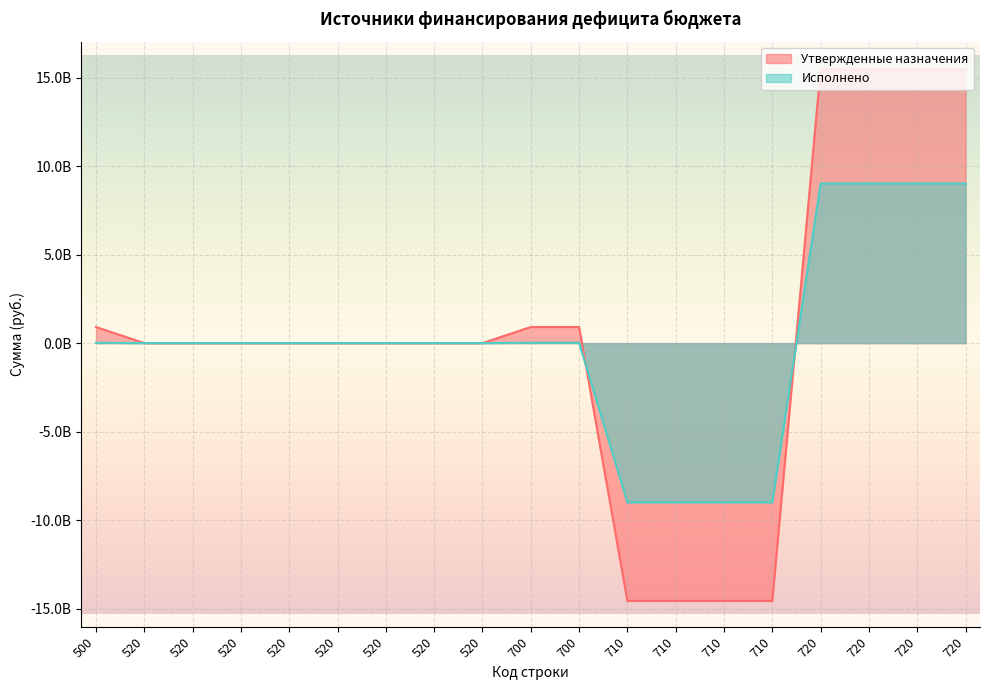

What is the difference between the maximum and minimum values in the Исполнено series?

18022528213.9